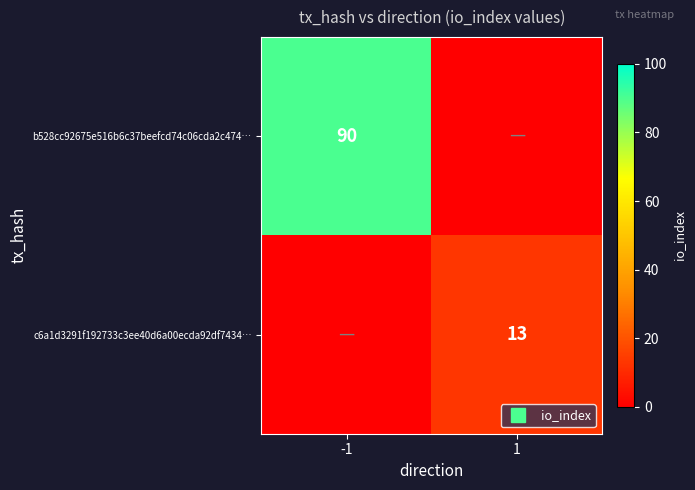

Is the value of b528cc92675e516b6c37beefcd74c06cda2c474… at -1 greater than the value of c6a1d3291f192733c3ee40d6a00ecda92df7434… at -1?

Yes